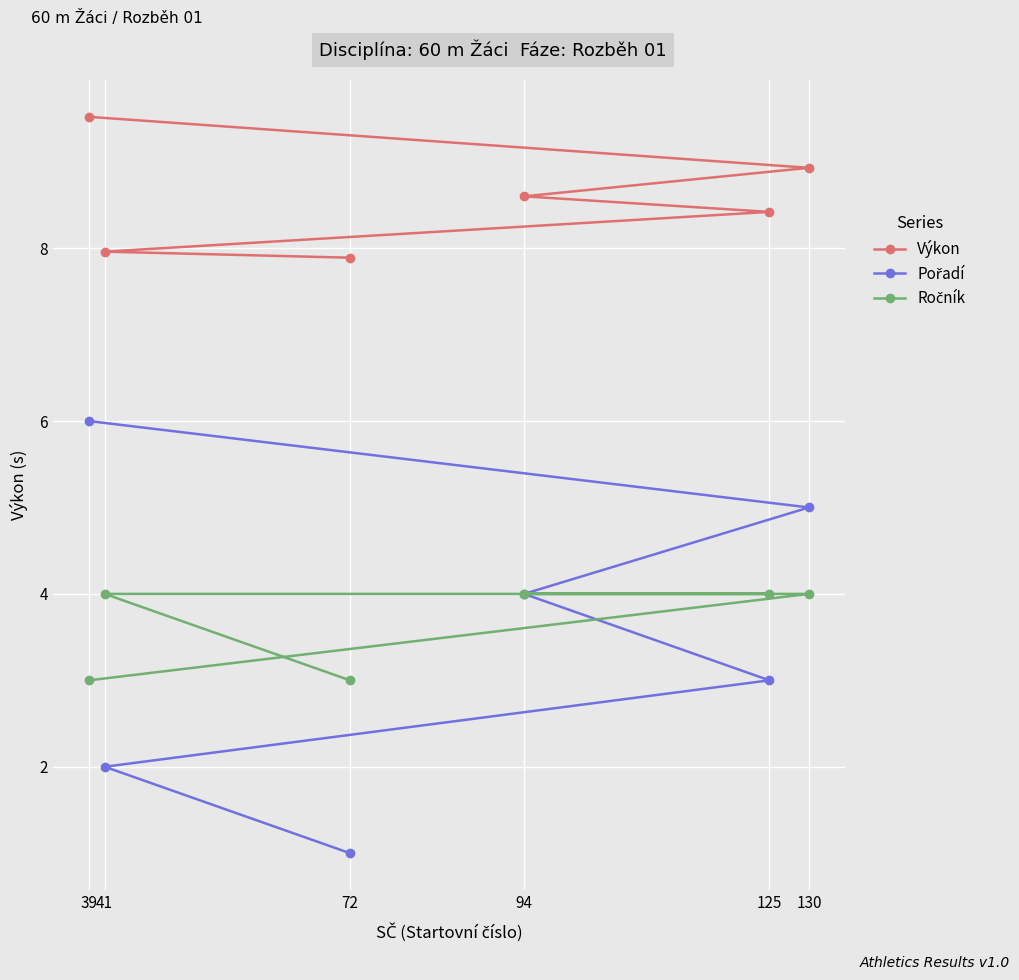

What is the difference between the Ročník values at 125 and 39?

1.0